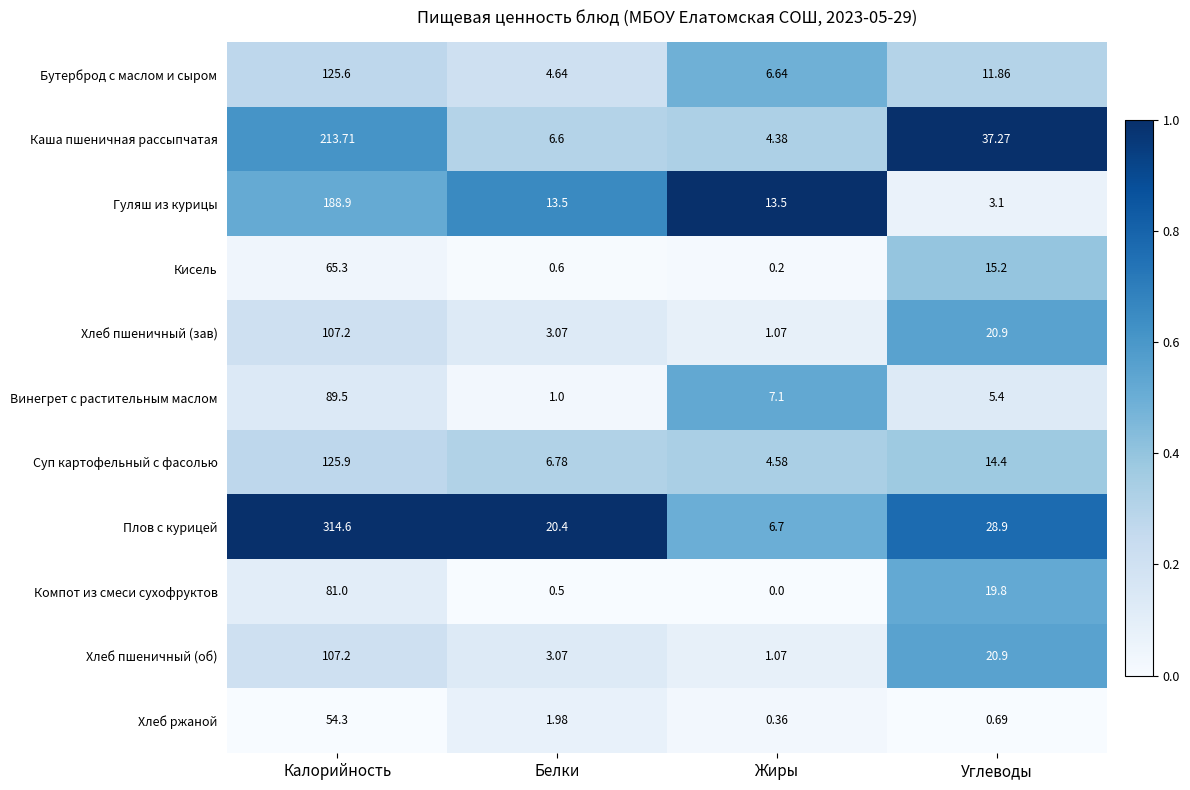

Which label corresponds to the smallest value in the chart?

Жиры